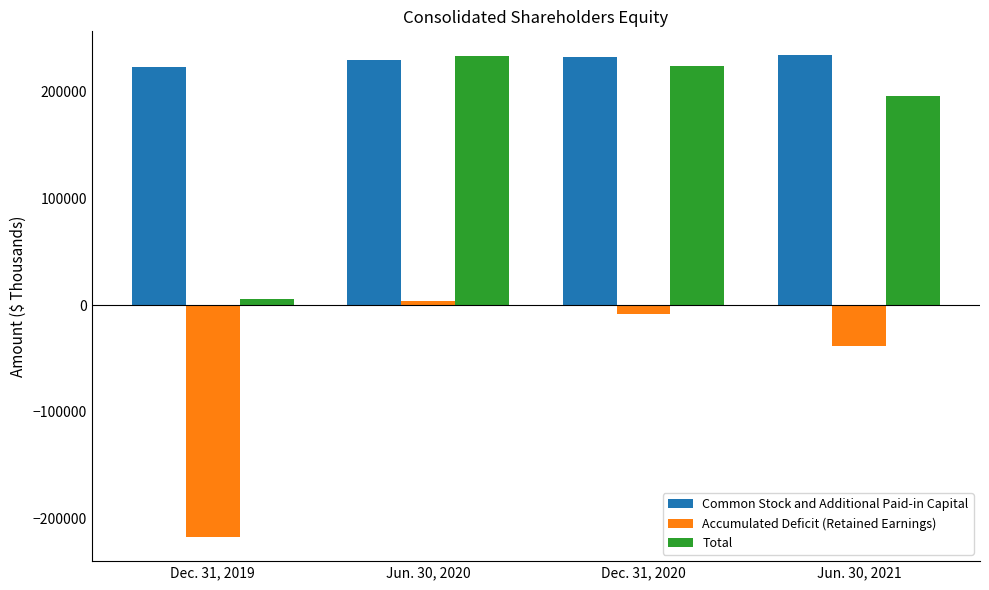

What is the difference between the maximum and second lowest values in the Common Stock and Additional Paid-in Capital series?

3864